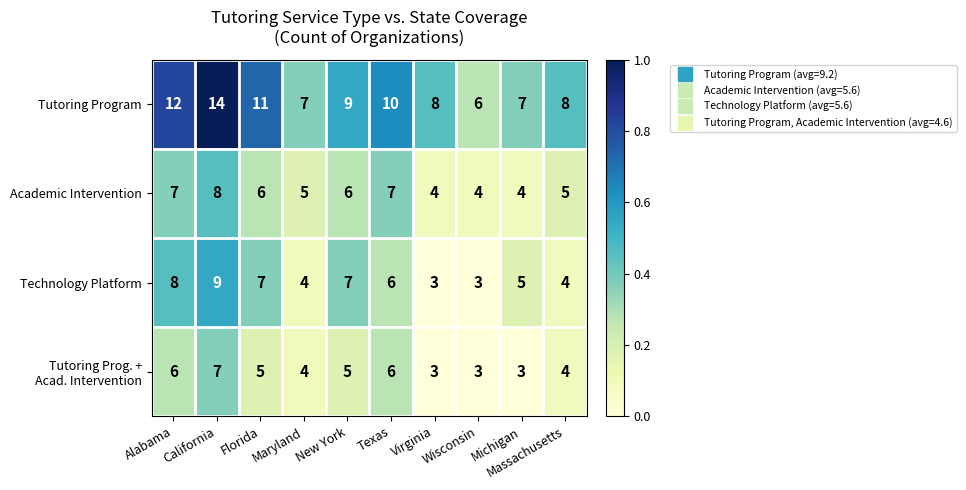

Which series has the widest spread of values?

Tutoring Program